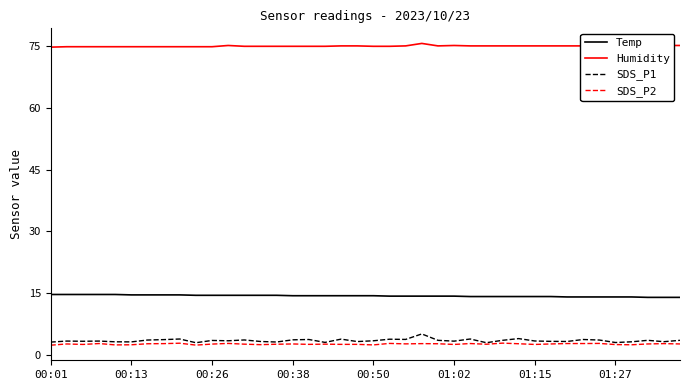

Which series has the largest total across all categories?

Humidity